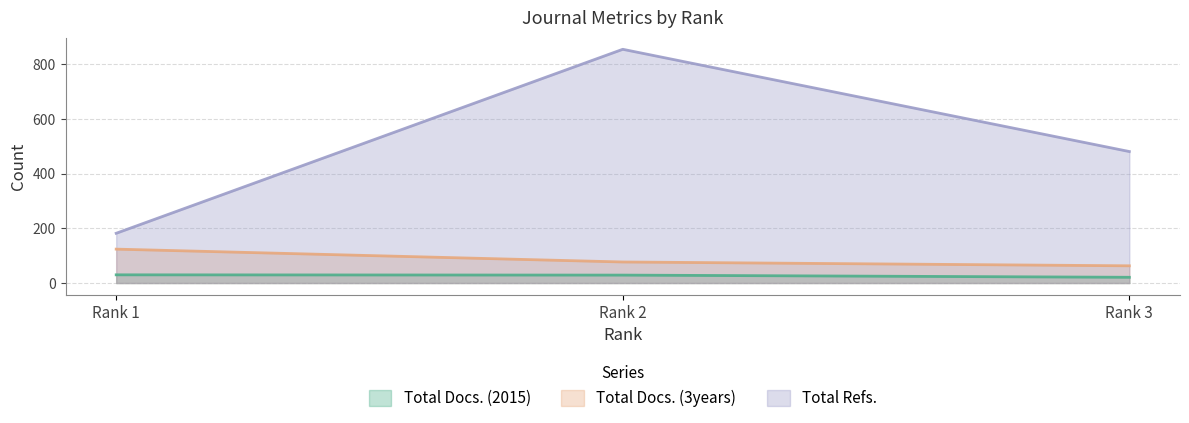

Between Rank 1 and Rank 3, which series saw the biggest shift?

Total Refs.